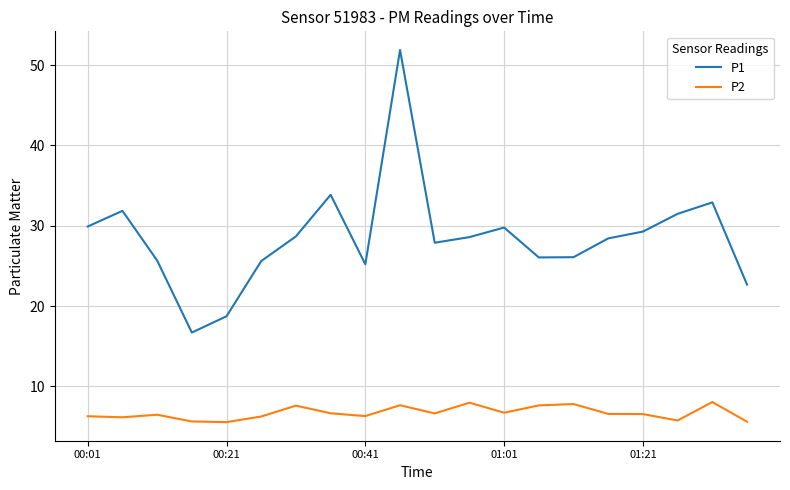

Rank the series by their maximum value, from highest to lowest.

P1, P2